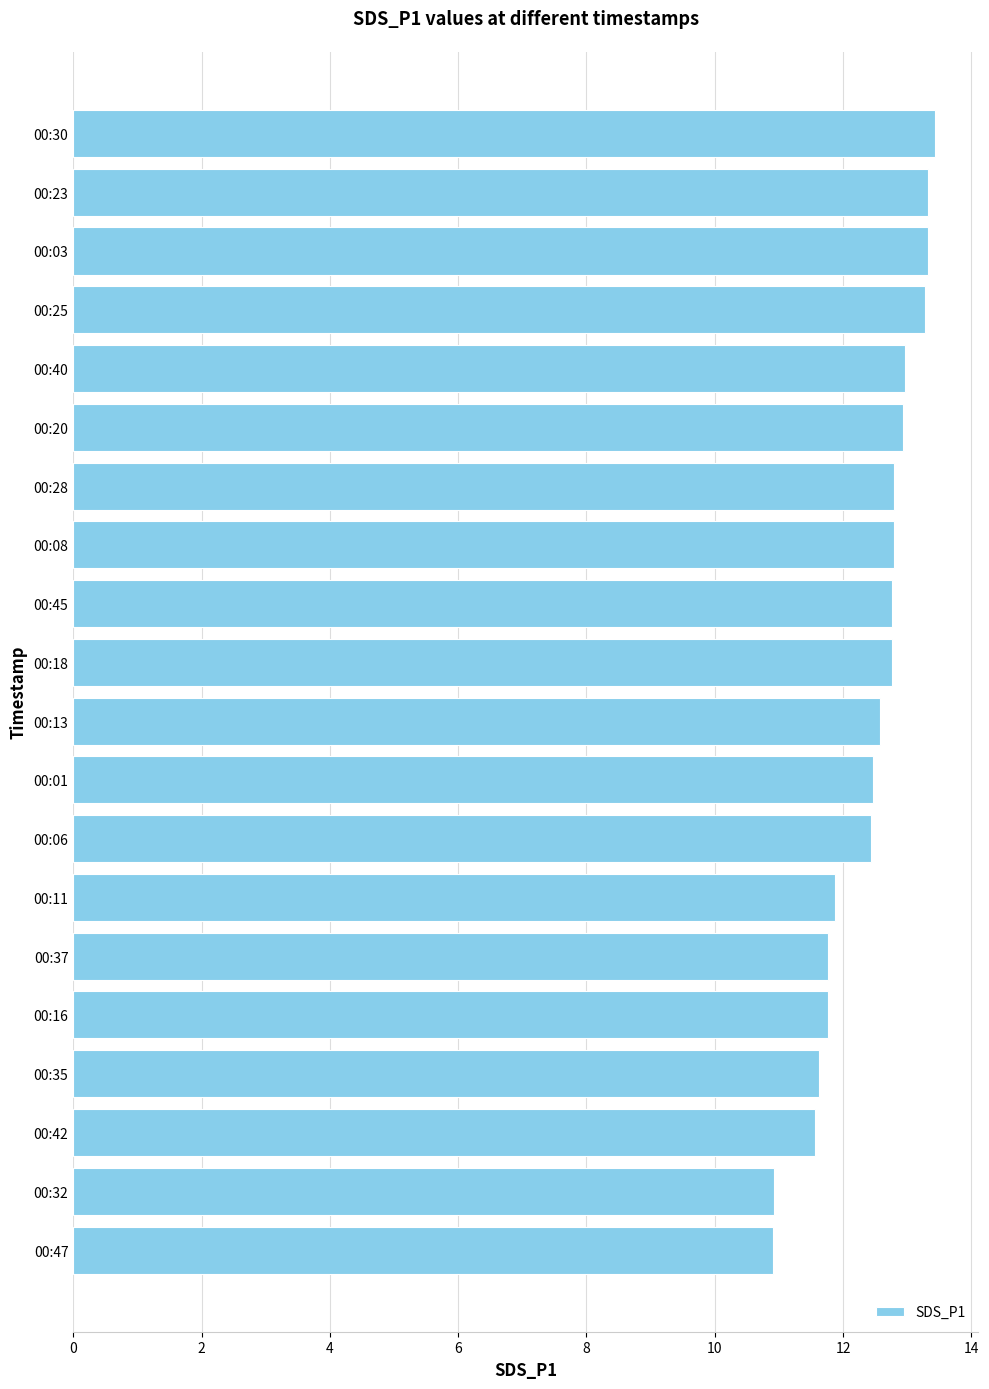

Which has a higher value, 00:37 or 00:25?

00:25